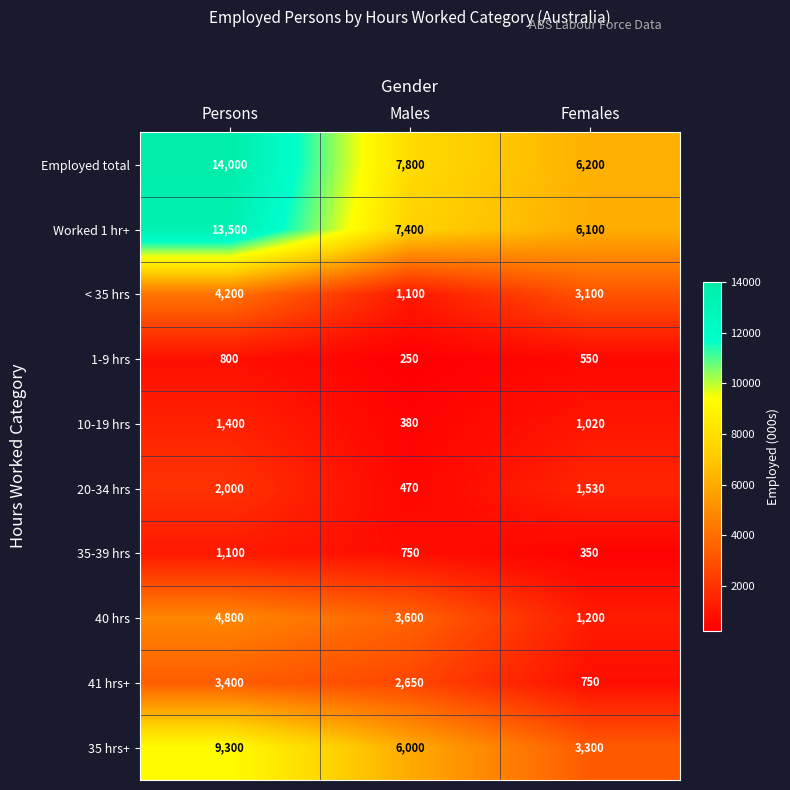

Where does the 40 hrs series first go above 3600?

Persons